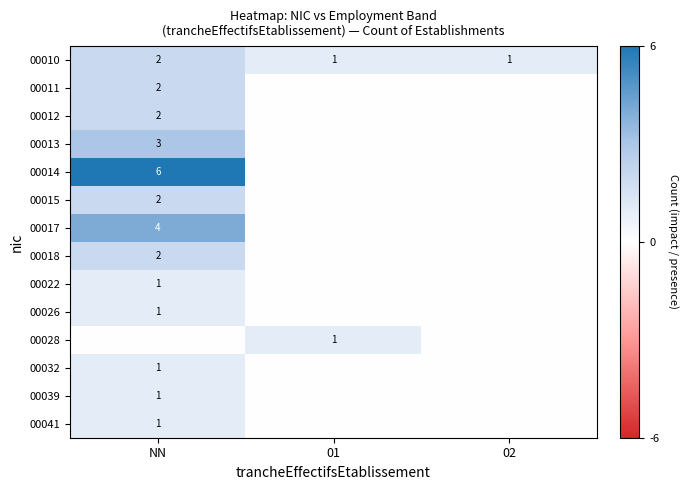

At which category is the sum across all series the highest?

NN